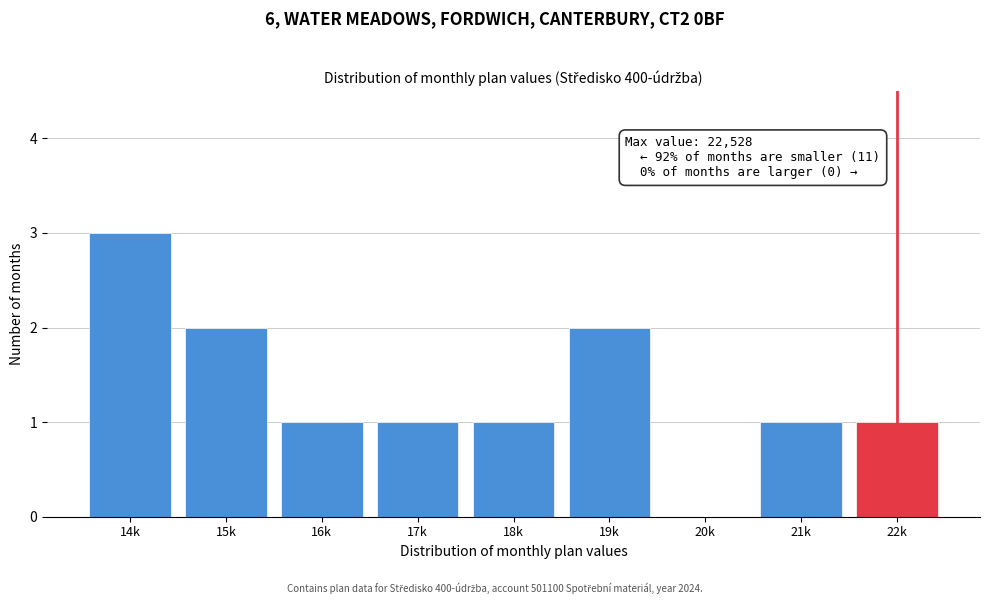

Reading left to right, list all the values displayed in this chart.

14k=3	15k=2	16k=1	17k=1	18k=1	19k=2	20k=0	21k=1	22k=1